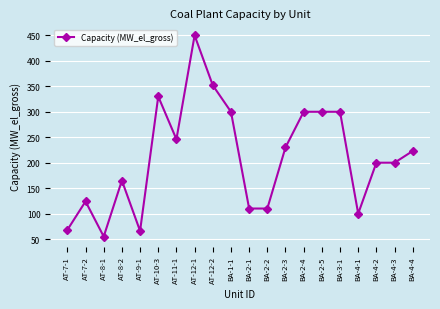

Where is the first local maximum?

AT-7-2